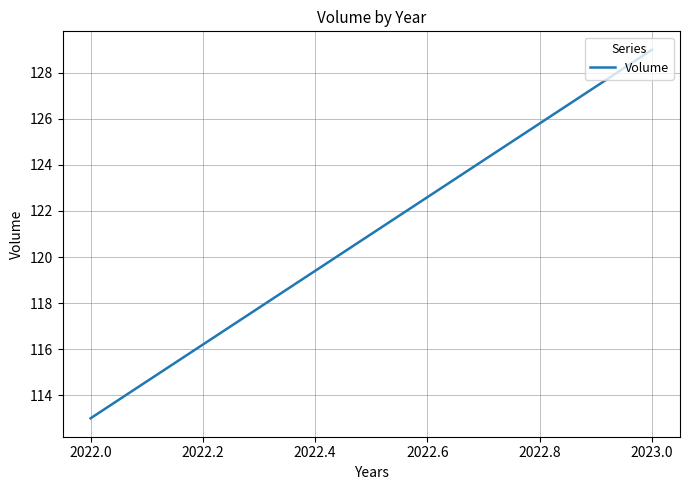

How many lines are shown in the chart?

1